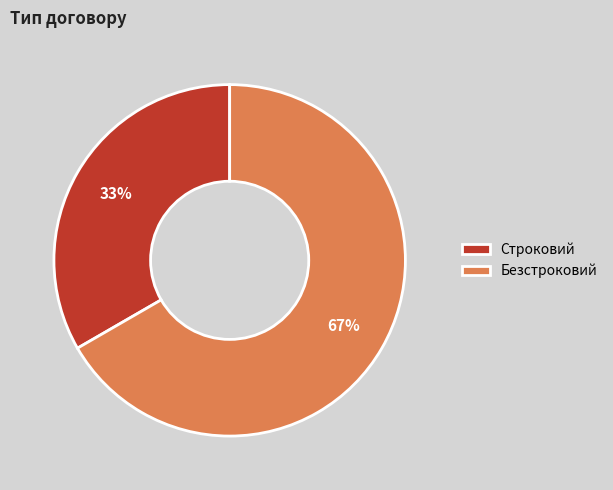

Approximately how many times larger is the value at Безстроковий compared to Строковий?

2.0